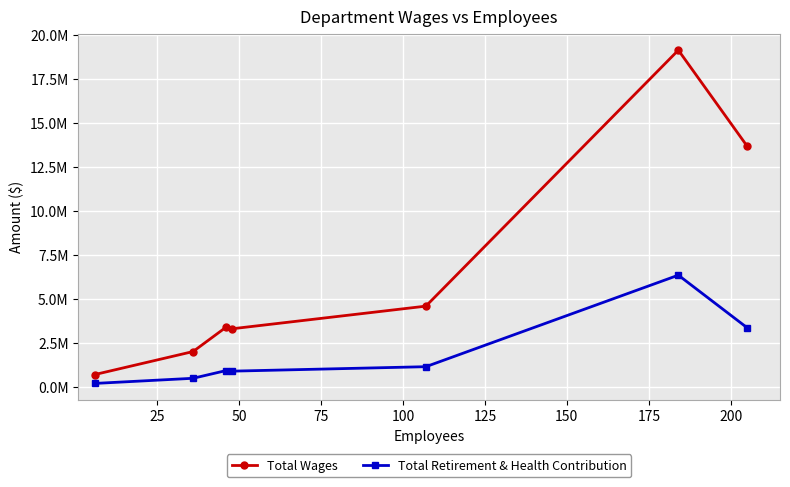

True or false: Total Wages and Total Retirement & Health Contribution intersect in this chart.

False